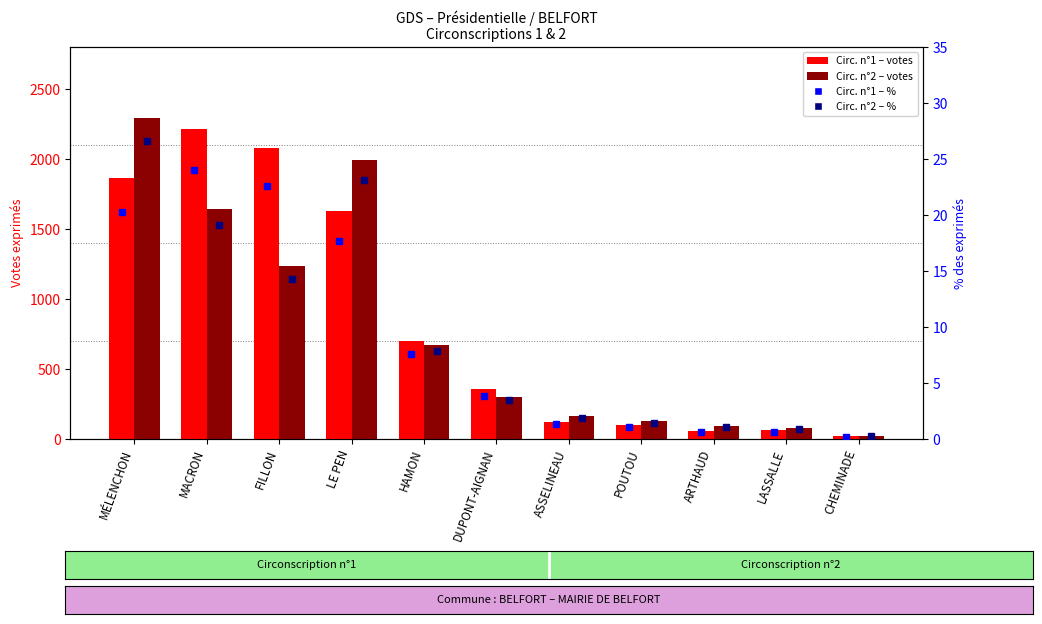

What is the label of the 3rd bar from the left?

FILLON